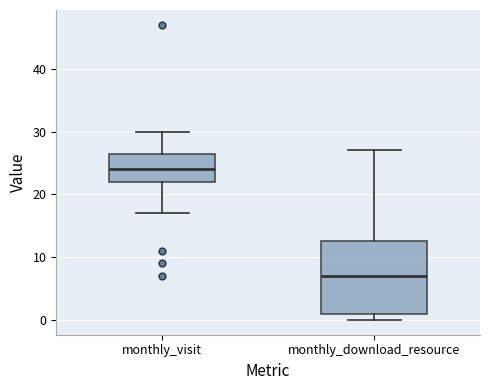

Where does the upper whisker of the box for monthly_visit end on the y-axis? The values are not printed on the chart, so give them approximately, as read against the axis.

30